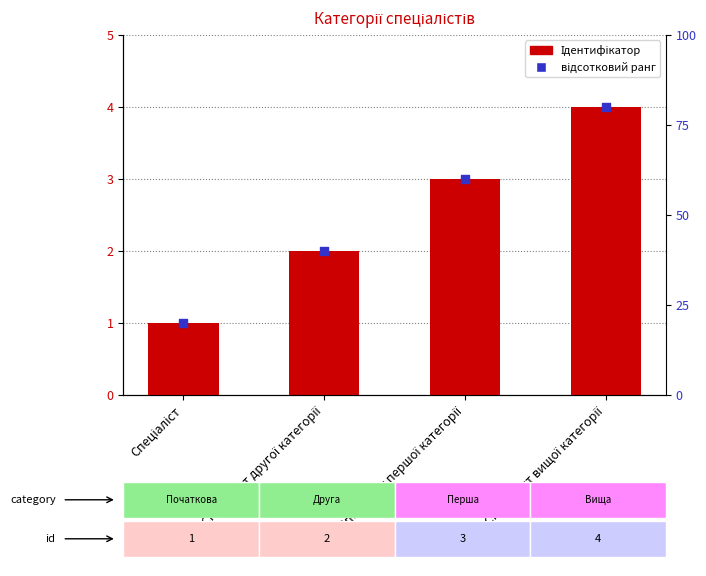

Which series contains the lowest Y value?

Ідентифікатор